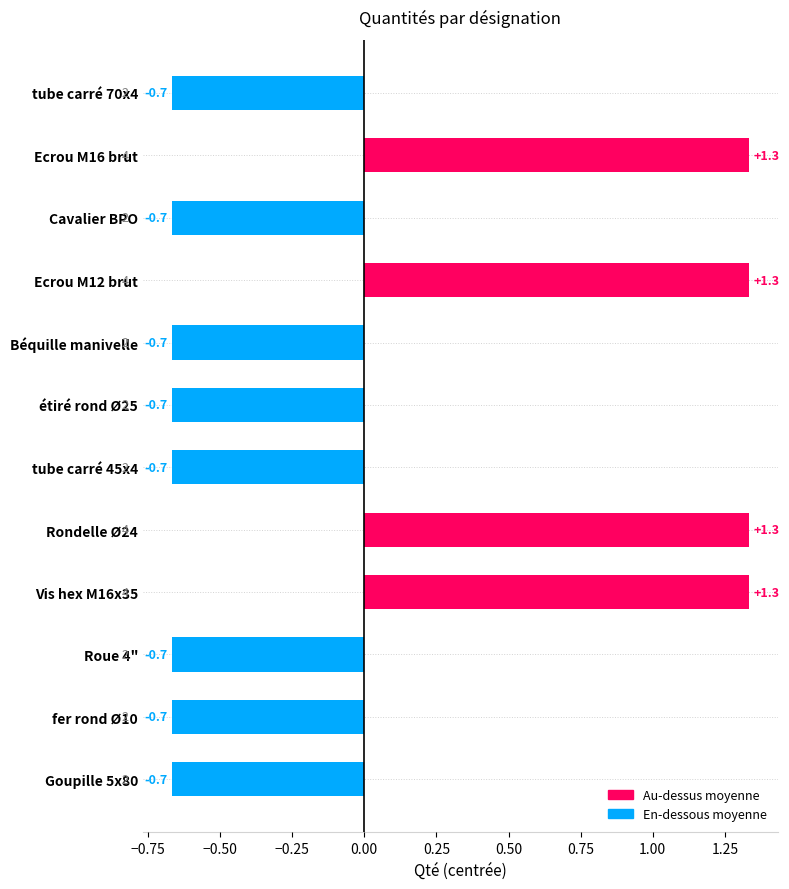

Count the number of categories in the chart.

12